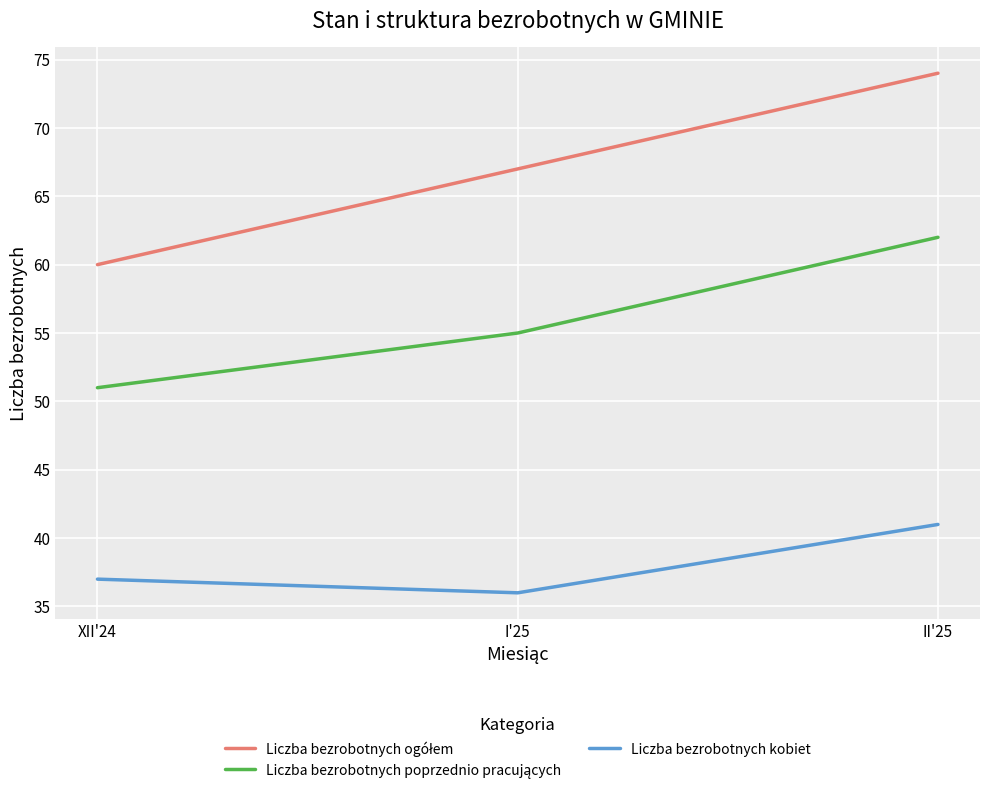

Which category has the lowest value across all series?

I'25